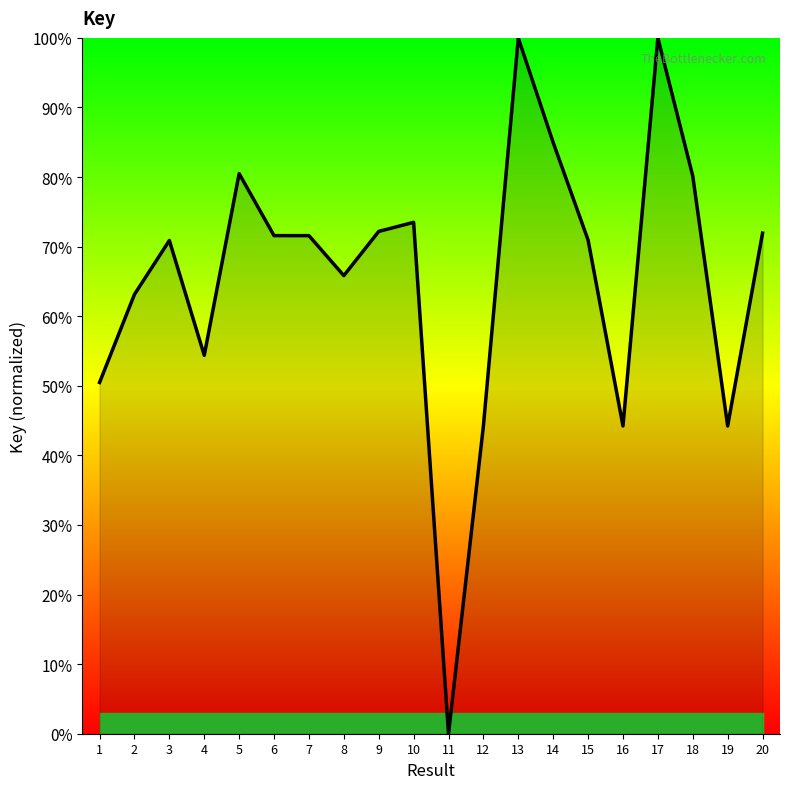

Where is the first local minimum?

4